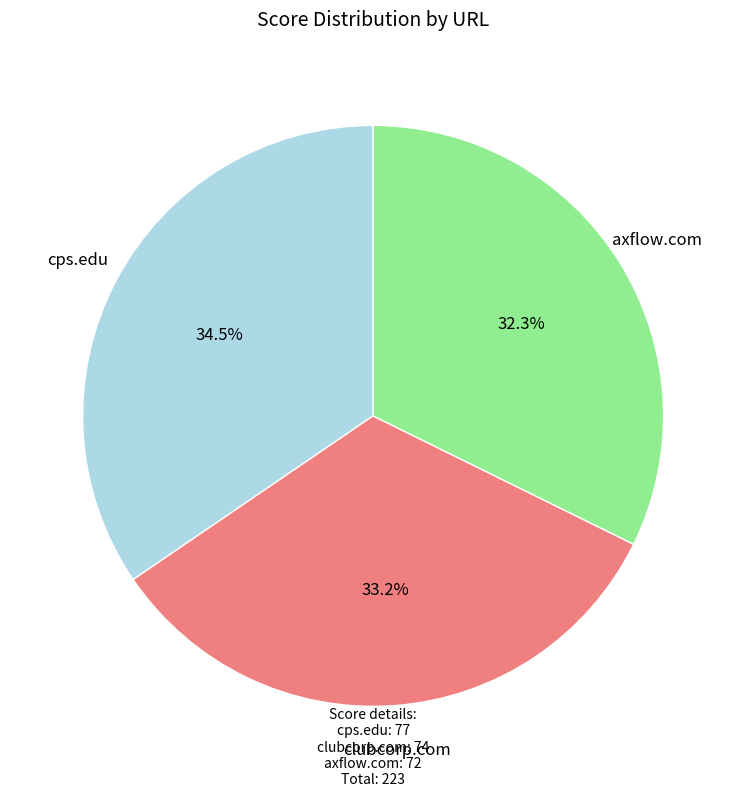

What is the ratio of the value at axflow.com to the value at cps.edu?

0.9